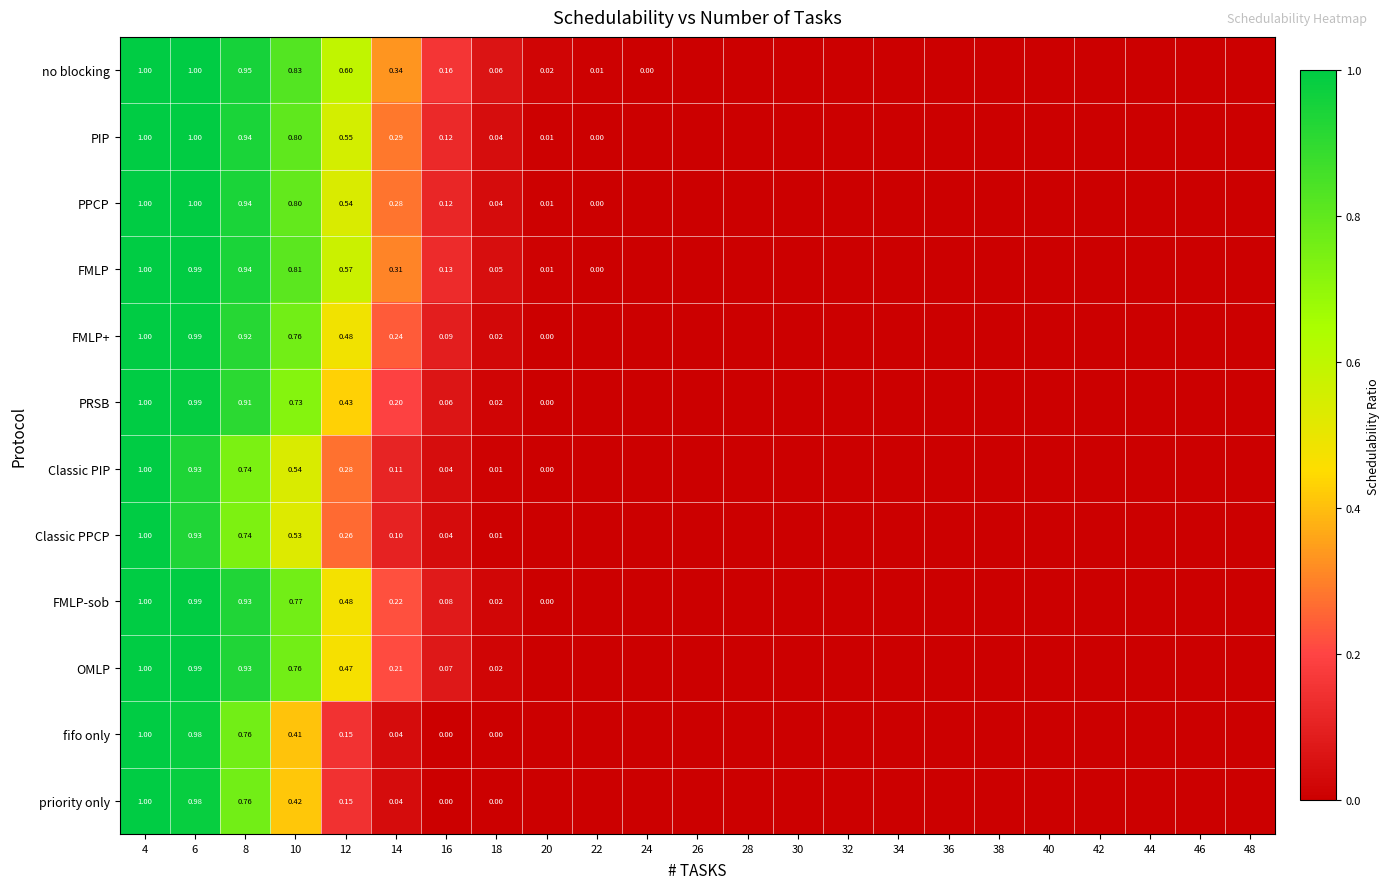

At which category is the sum across all series the highest?

4